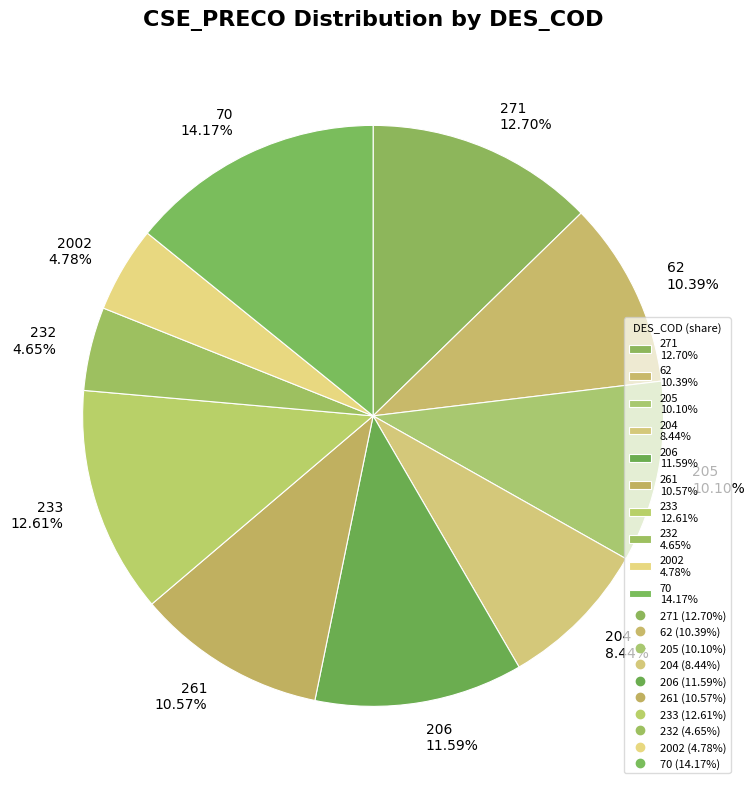

Does 206 represent more than half of the total?

No